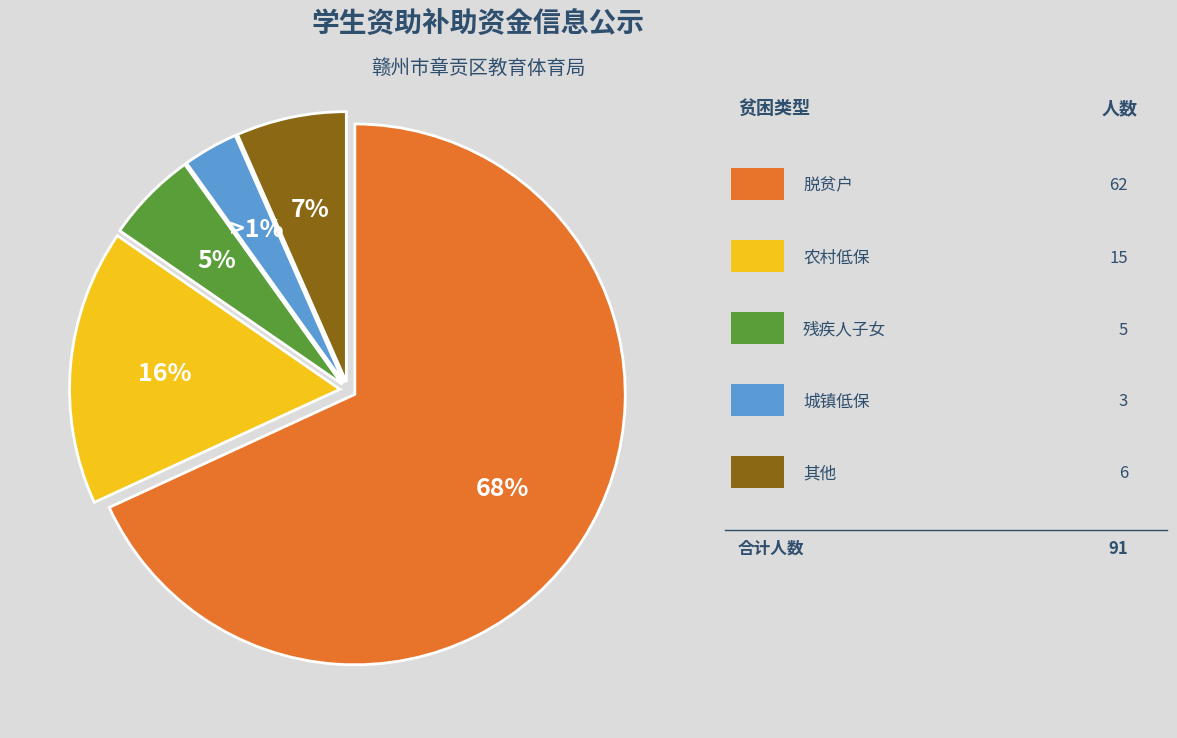

Count the number of slices in the pie.

5